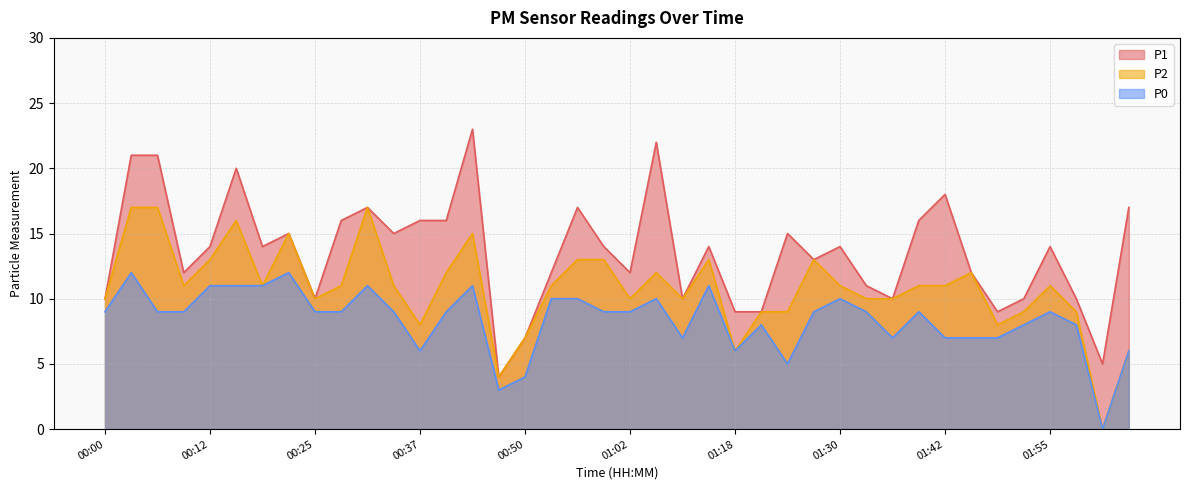

How many data points in P1 are less than 14?

18